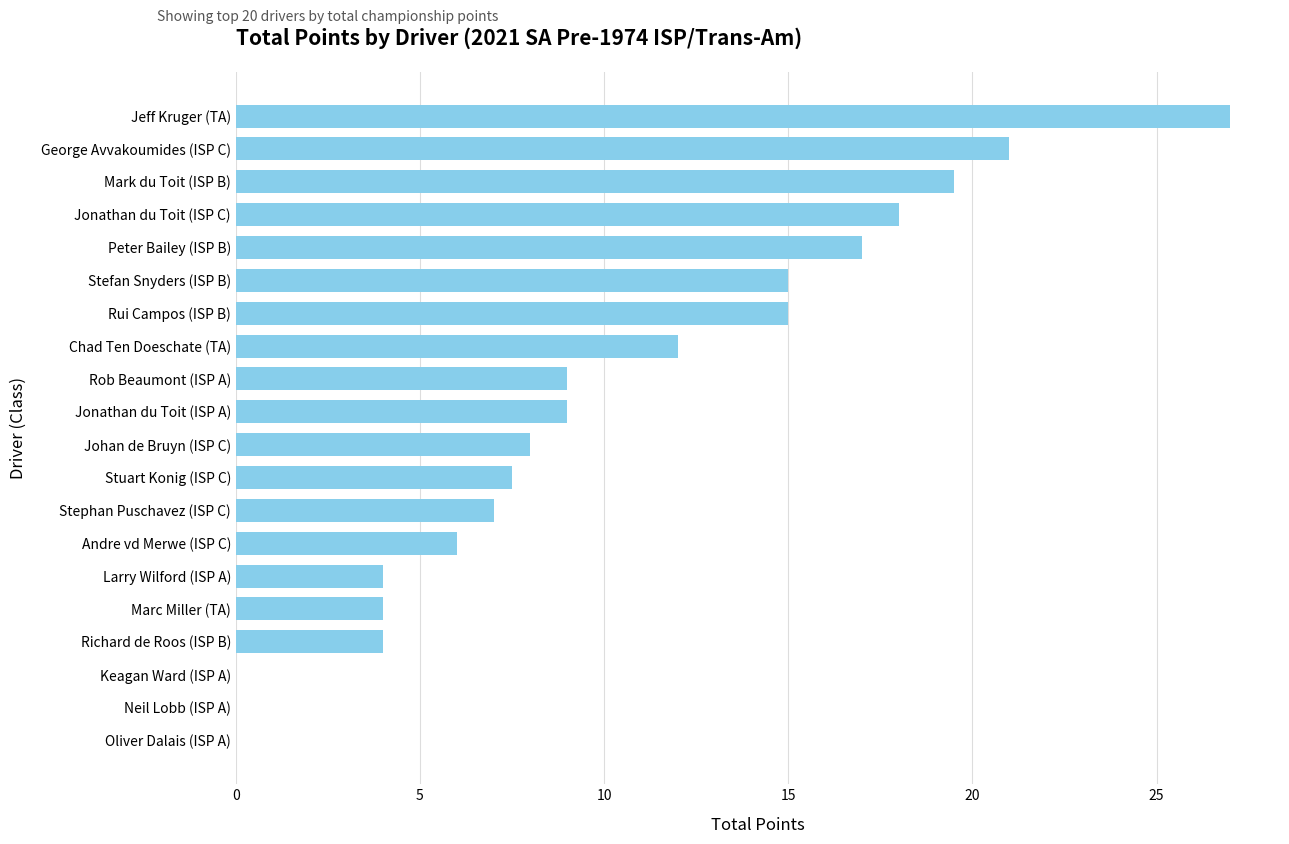

Are the bars horizontal?

Yes